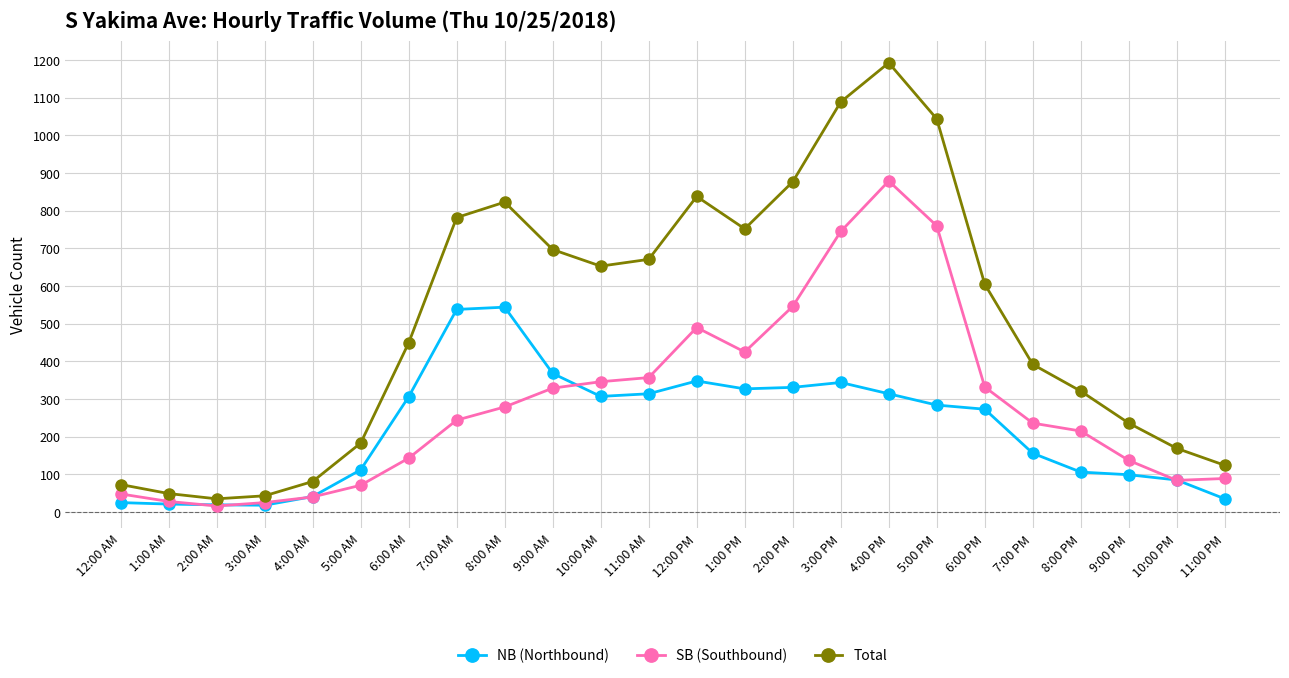

What is the greatest value displayed?

1193